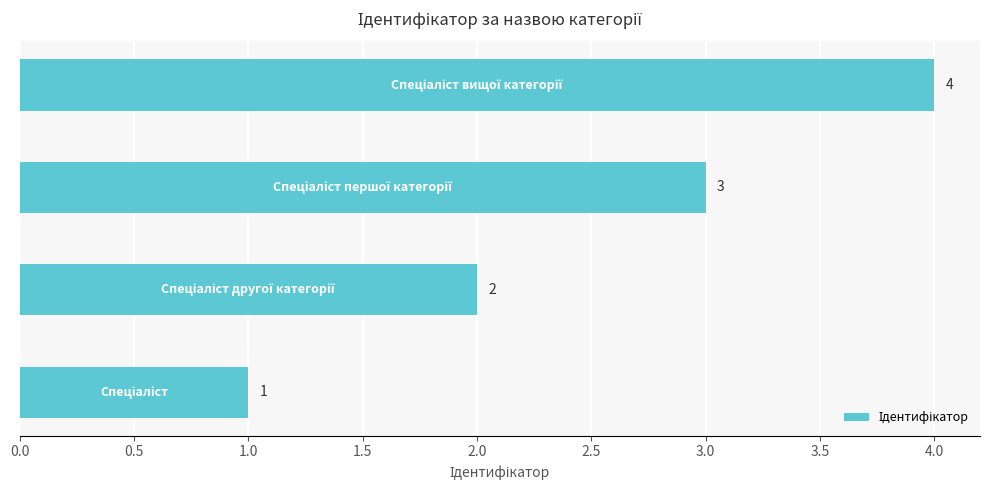

How many distinct data groups are displayed?

1